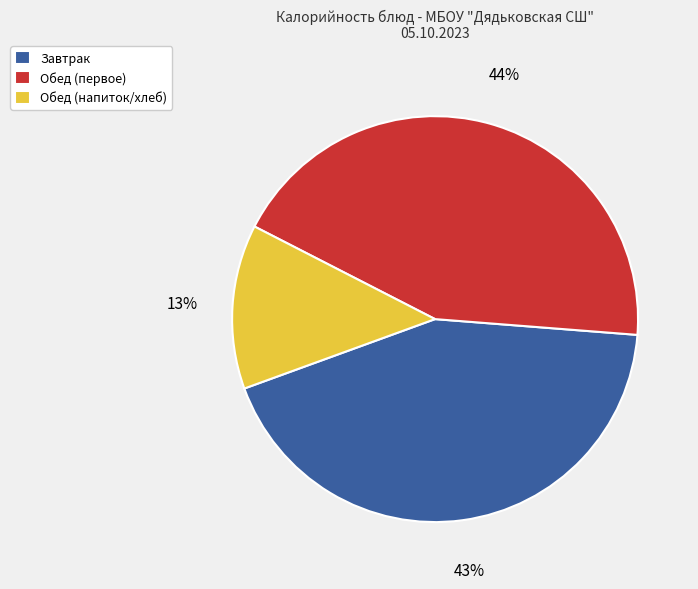

How many slices are in this pie chart?

3